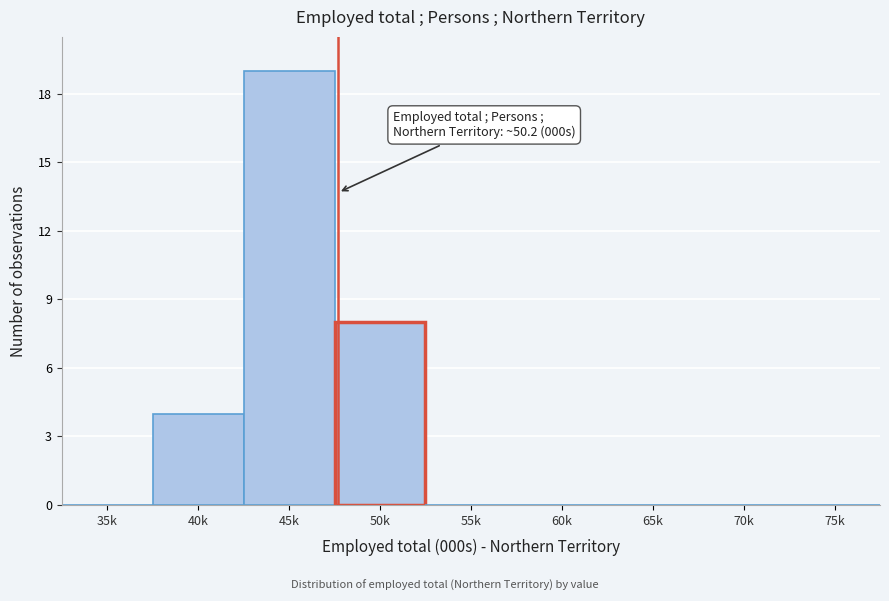

Reading left to right, transcribe all the data shown in this chart.

35k=0	40k=4	45k=19	50k=8	55k=0	60k=0	65k=0	70k=0	75k=0